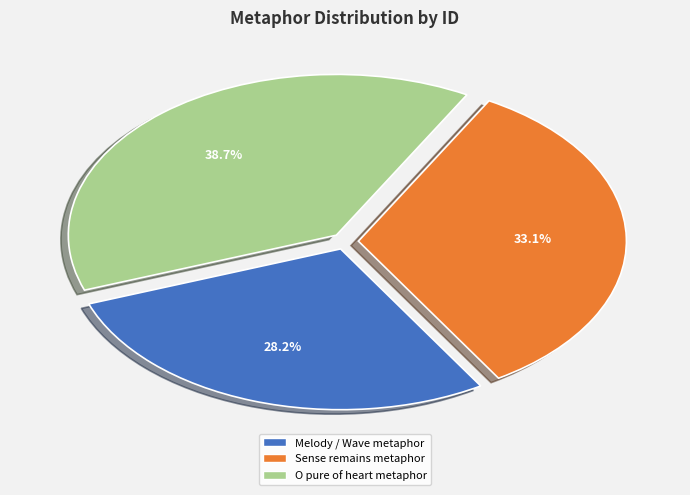

Is it true that O pure of heart metaphor is 44% of the pie?

False